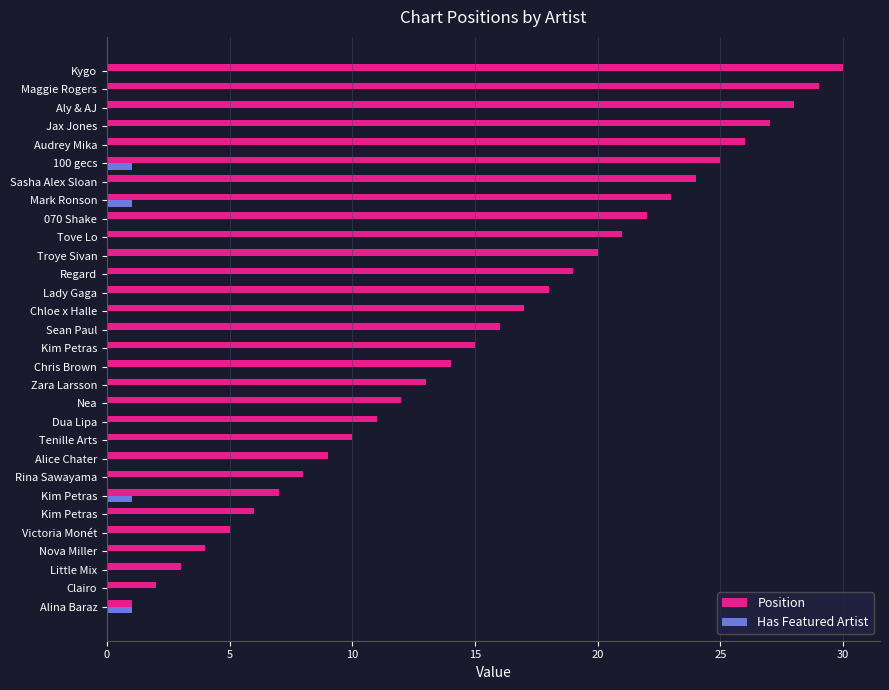

What are all the series names shown in the legend?

Position, Has Featured Artist